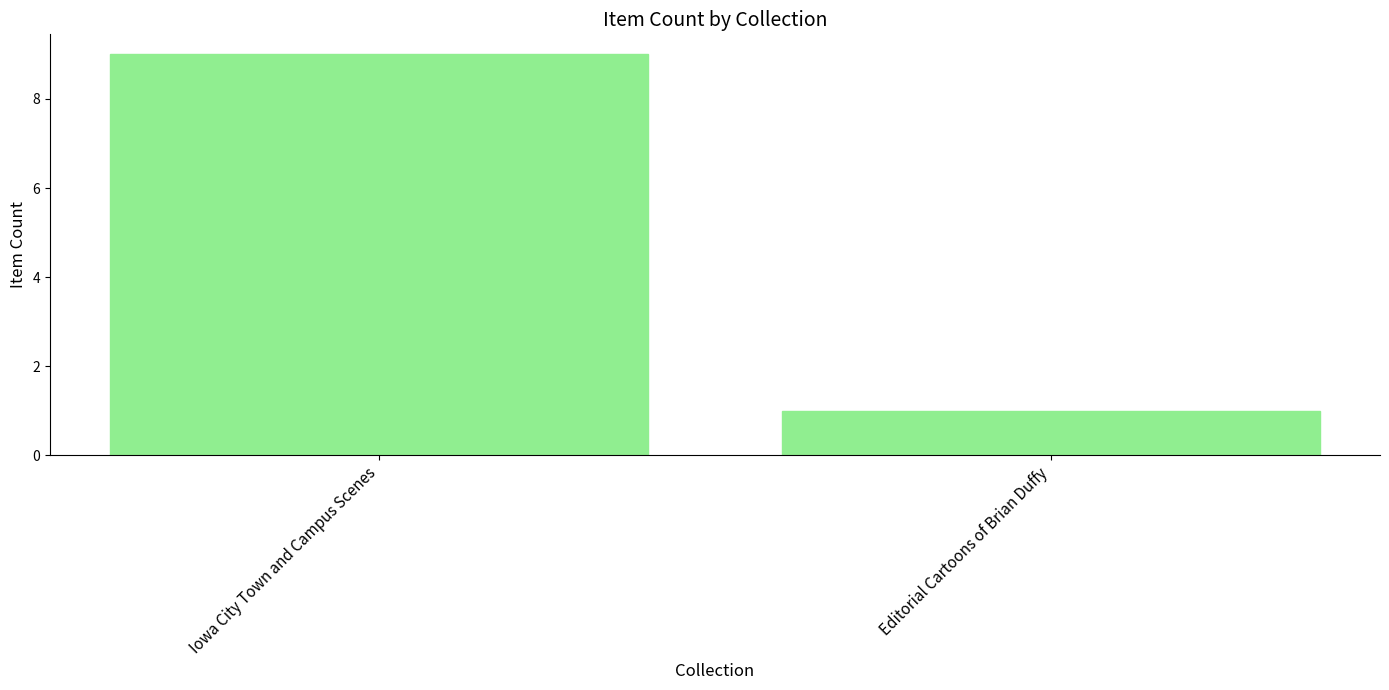

Which has a higher value, Editorial Cartoons of Brian Duffy or Iowa City Town and Campus Scenes?

Iowa City Town and Campus Scenes